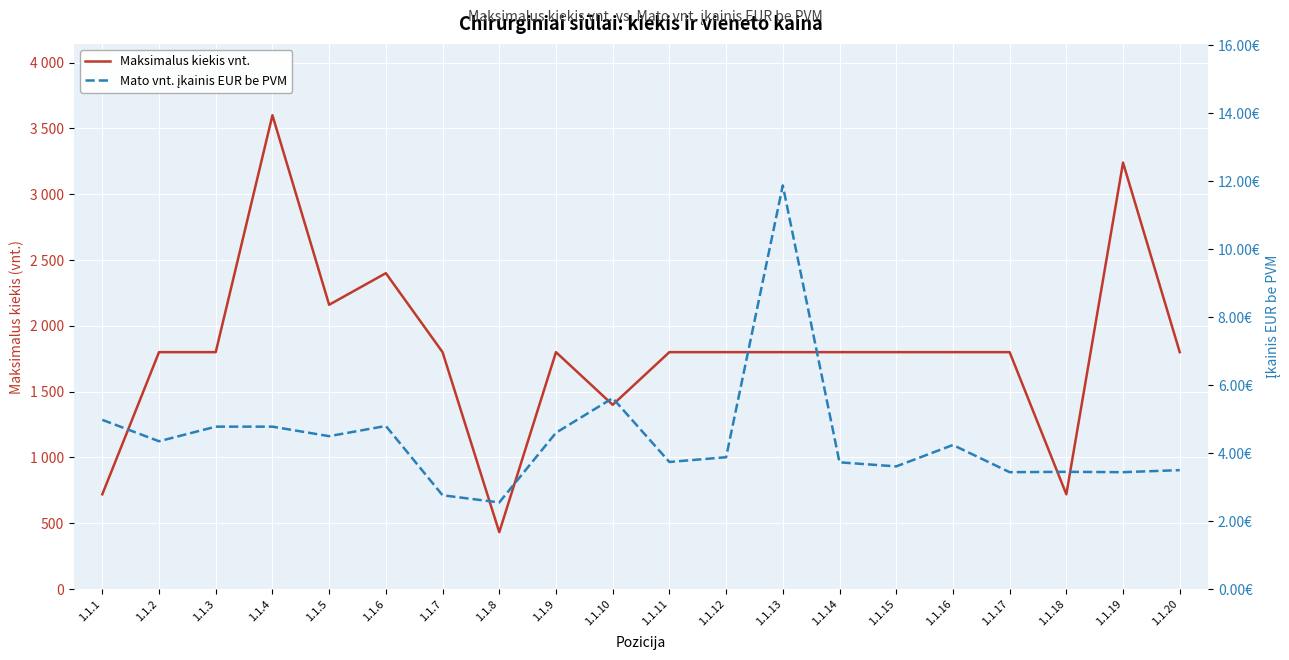

Which series changed the most between 1.1.1 and 1.1.4?

Maksimalus kiekis vnt.